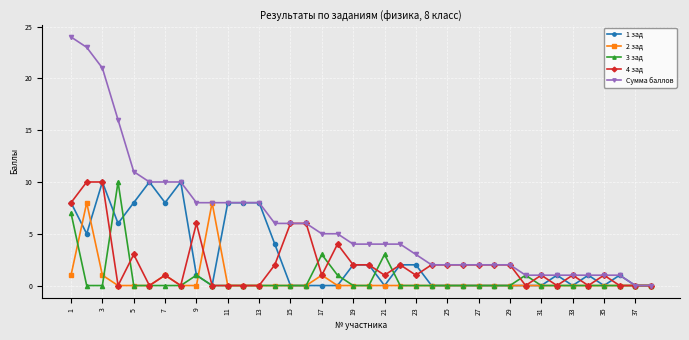

How many series are shown in this chart?

5